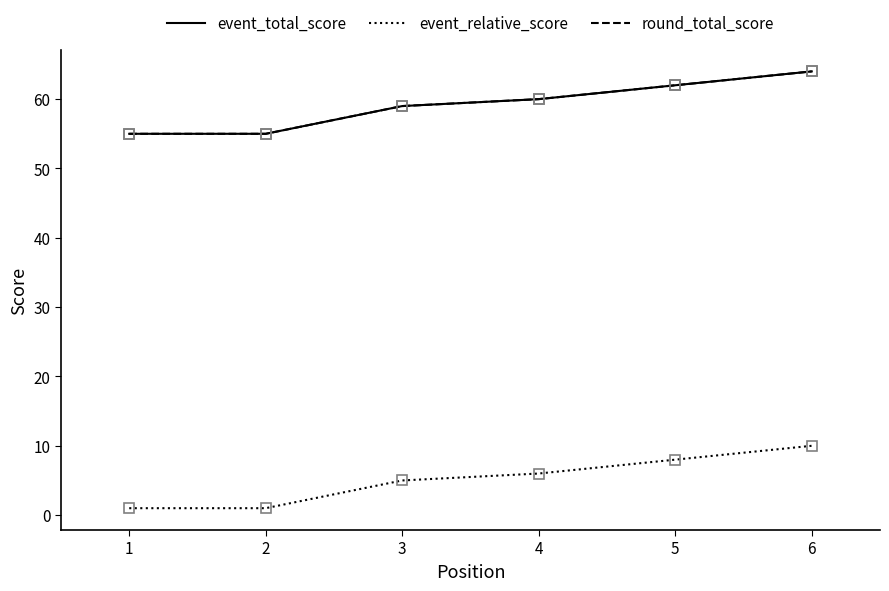

Is this an area chart (filled region under the line)?

No